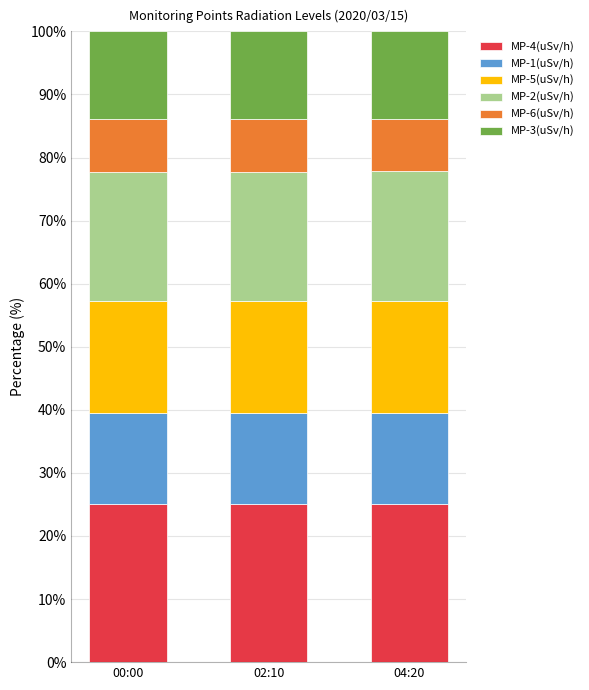

What is the maximum value for MP-4(uSv/h)?

25.1